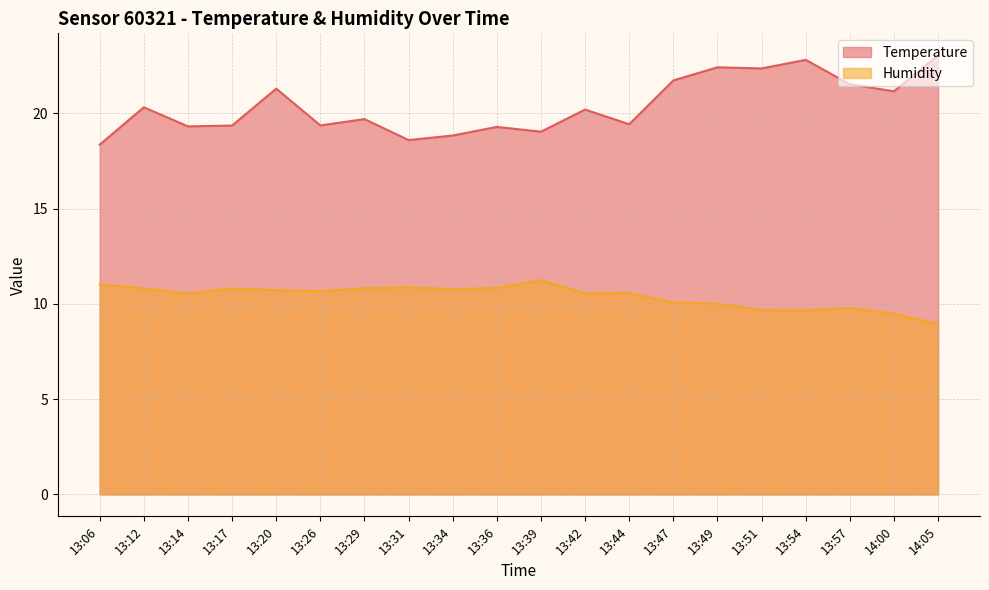

How many interior local valleys does the Temperature series have?

7